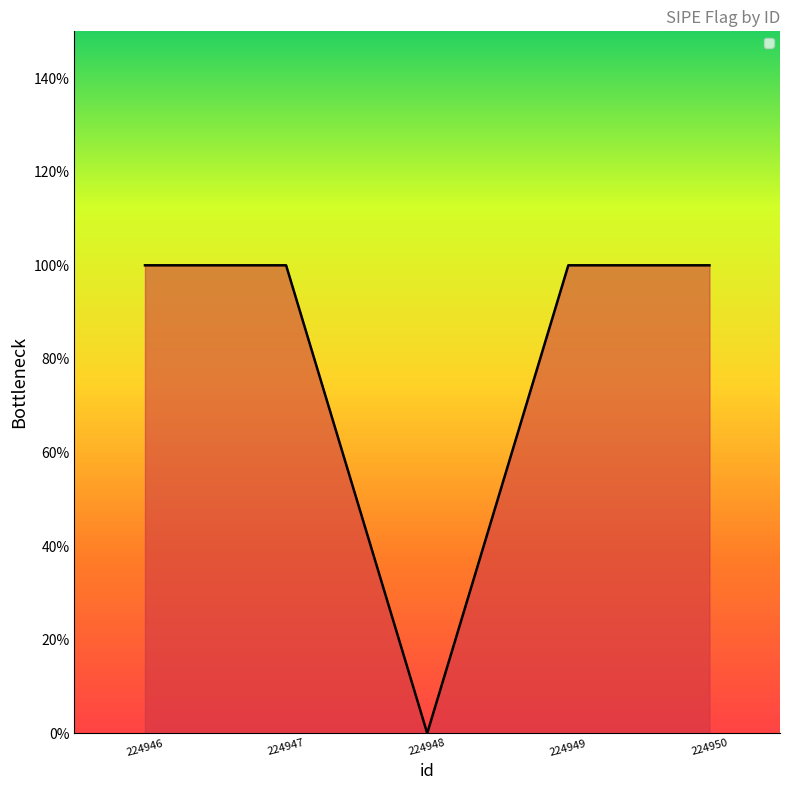

Is it true that the value at 224950 is 0?

False